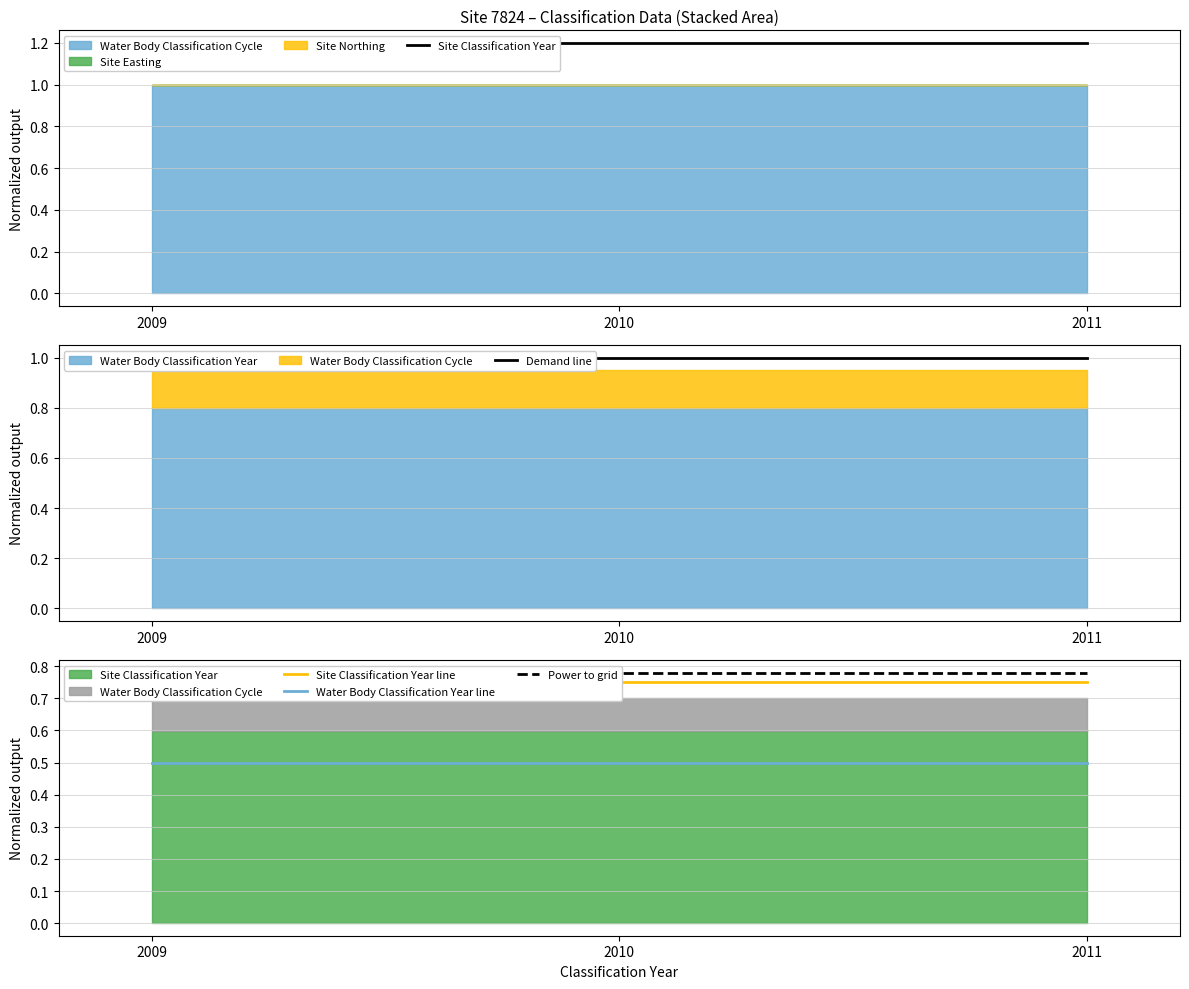

What is the value of the Site Classification Year point at the 3rd from the left?

1.2